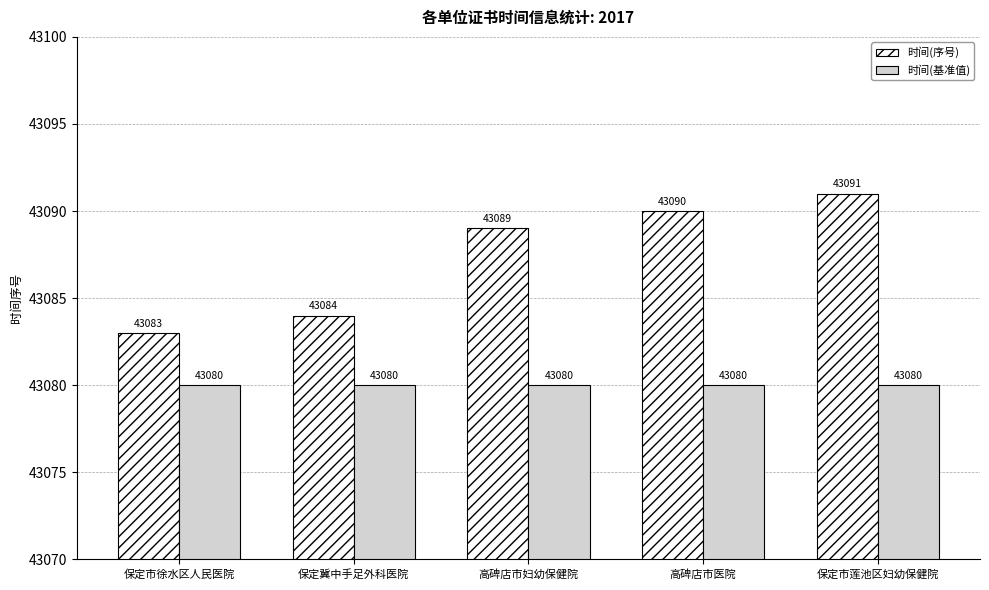

Reading left to right, extract all data points from this chart.

时间(序号): 保定市徐水区人民医院=43083	保定冀中手足外科医院=43084	高碑店市妇幼保健院=43089	高碑店市医院=43090	保定市莲池区妇幼保健院=43091
时间(基准值): 保定市徐水区人民医院=43080	保定冀中手足外科医院=43080	高碑店市妇幼保健院=43080	高碑店市医院=43080	保定市莲池区妇幼保健院=43080